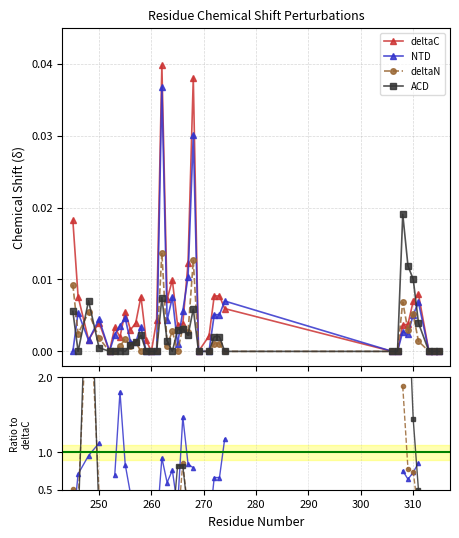

How many distinct data groups are displayed?

4